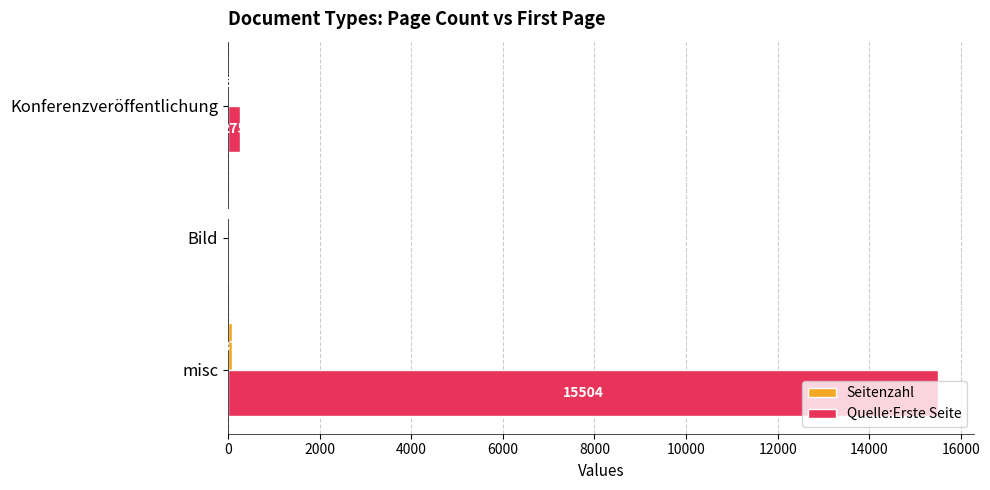

The Quelle:Erste Seite series shows 0 at Bild. True or false?

True